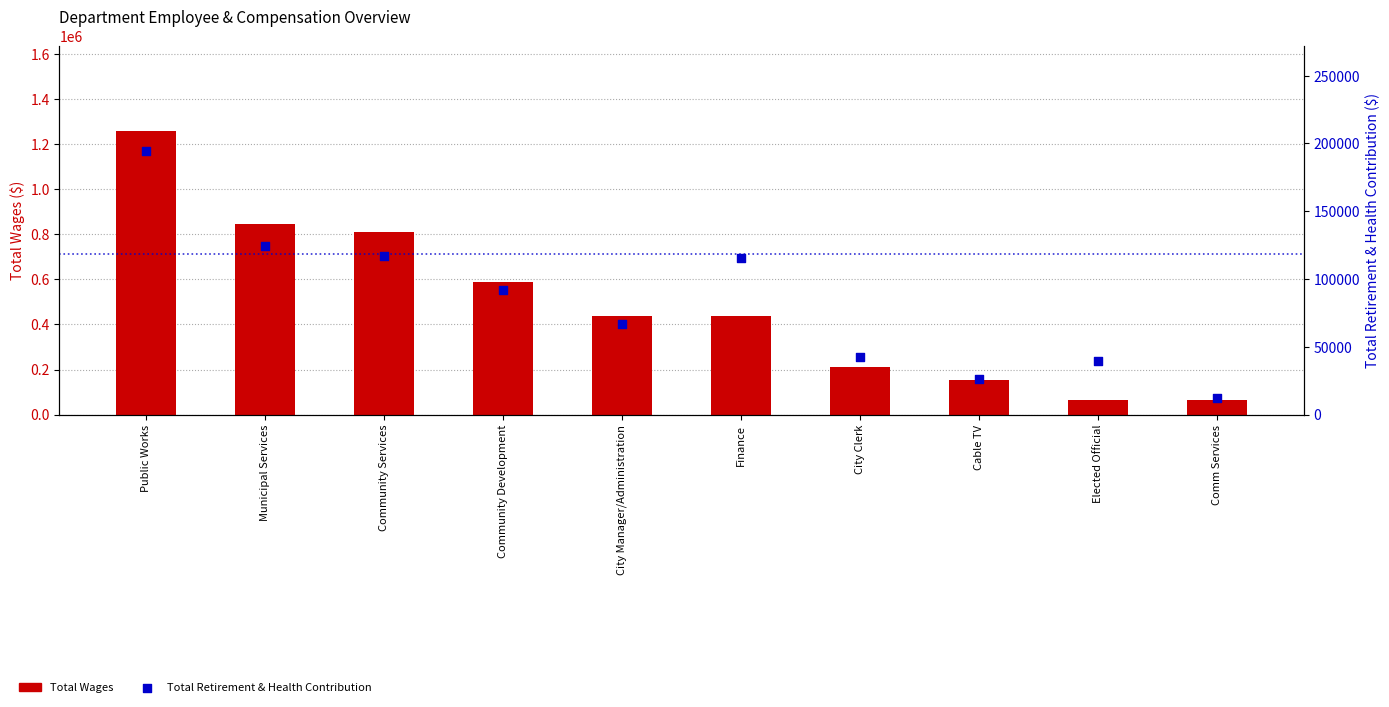

What is the total value across all series at Public Works?

1453165